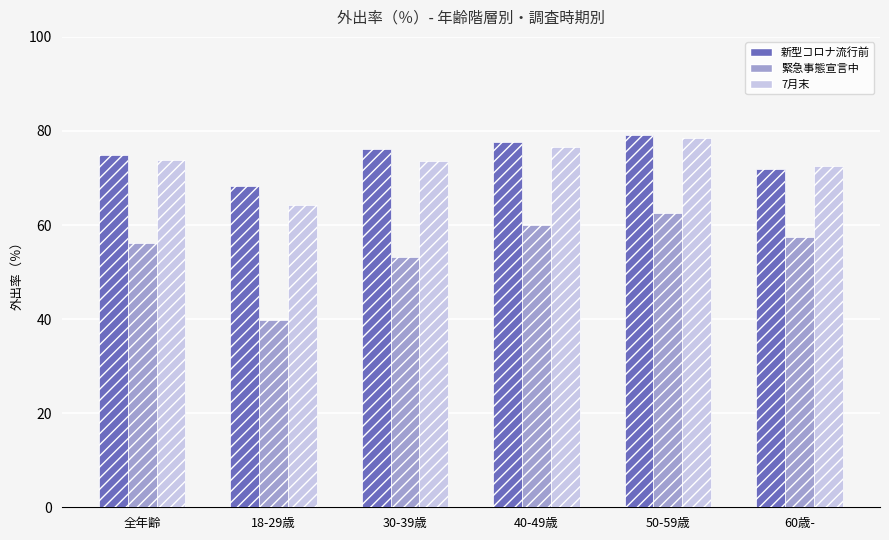

What is the sum of the 緊急事態宣言中 values at 60歳- and 40-49歳?

117.3